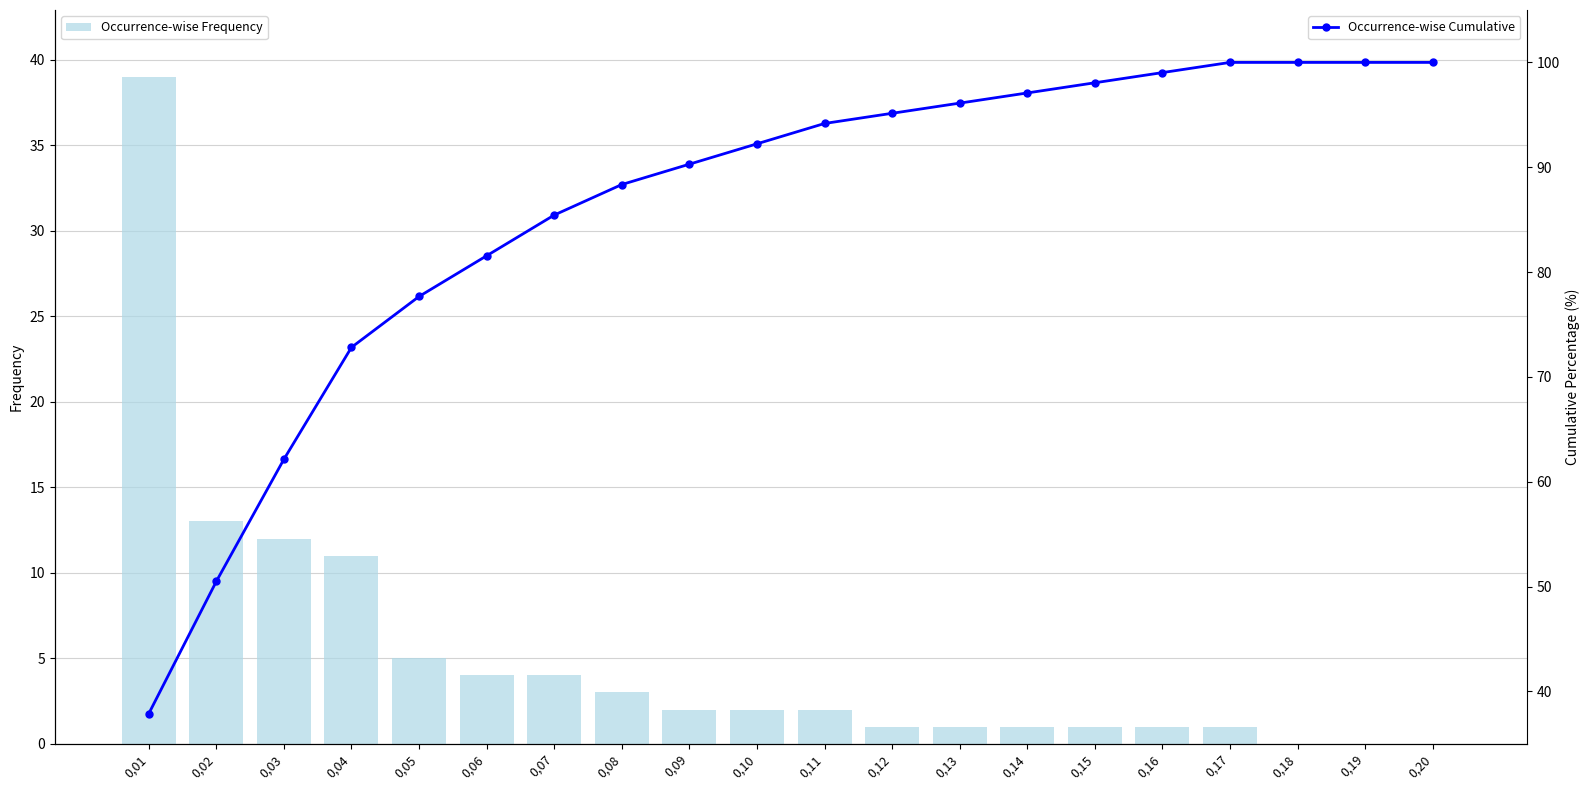

What is the difference between the maximum and second lowest values in the Occurrence-wise Frequency series?

39.0